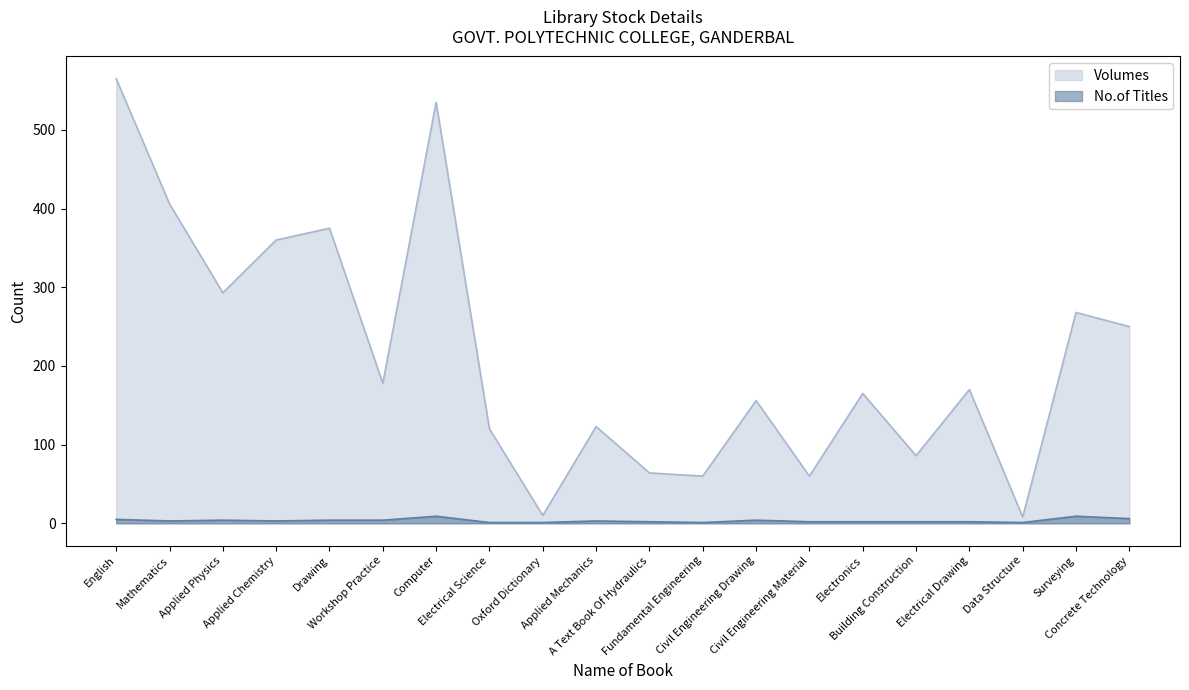

List the series in order of their peak value, lowest first.

No.of Titles, Volumes